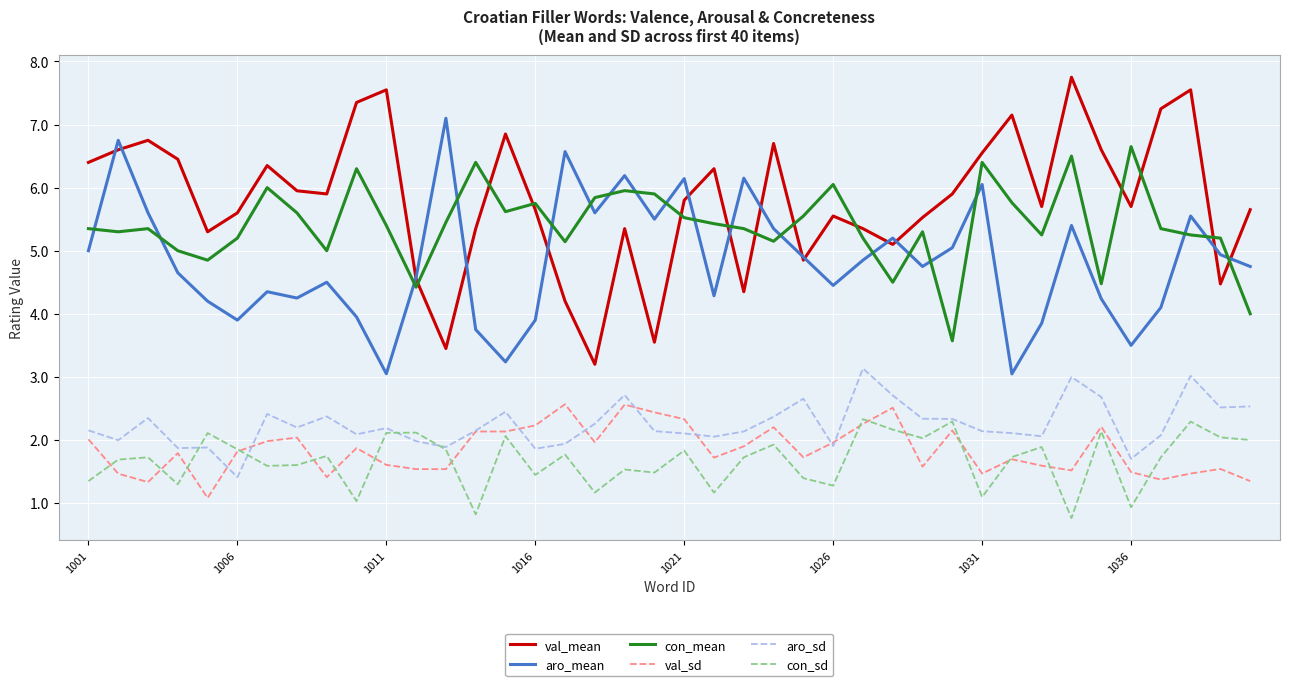

What are all the series names shown in the legend?

val_mean, aro_mean, con_mean, val_sd, aro_sd, con_sd